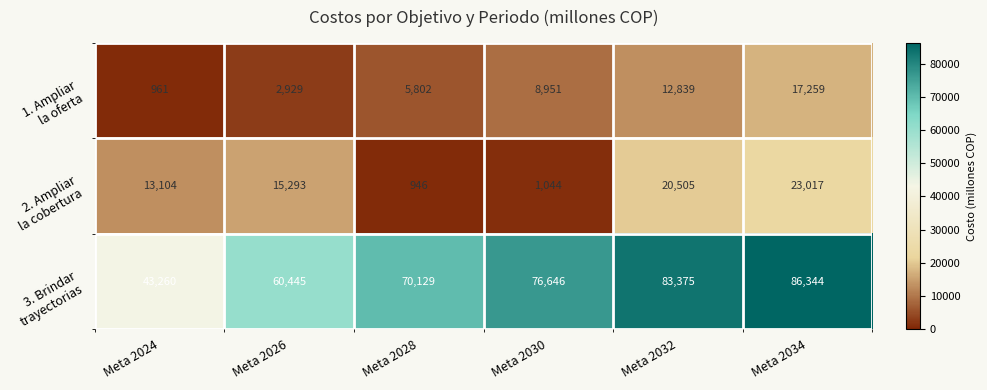

How many distinct data groups are displayed?

3